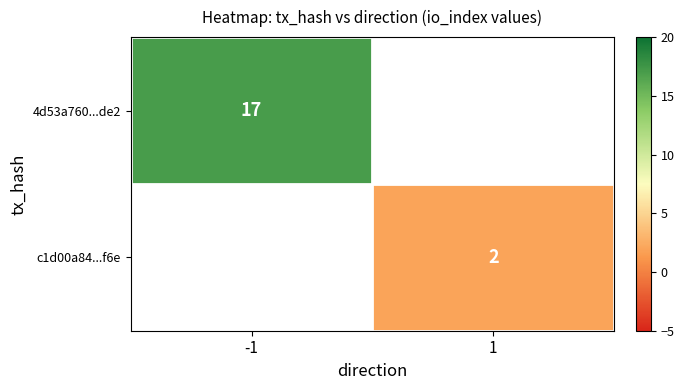

Is it true that 4d53a760...de2 equals 6 at -1?

False